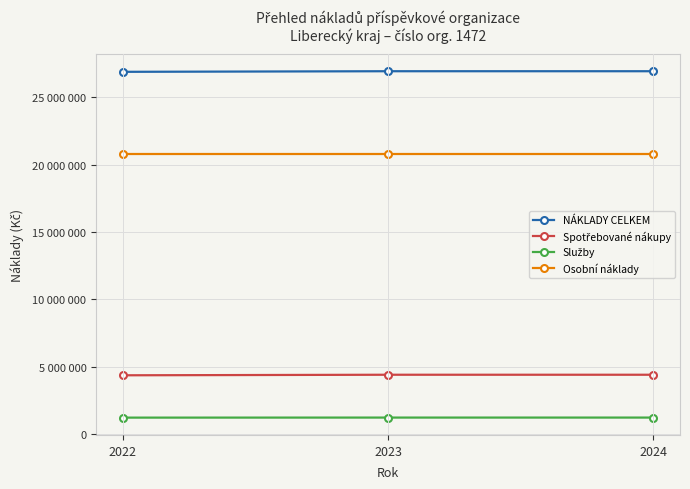

Reading left to right, list all the values displayed in this chart.

NÁKLADY CELKEM: 2022=26891824	2023=26936437	2024=26936437
Spotřebované nákupy: 2022=4359252	2023=4400000	2024=4400000
Služby: 2022=1216135	2023=1220000	2024=1220000
Osobní náklady: 2022=20791337	2023=20791337	2024=20791337